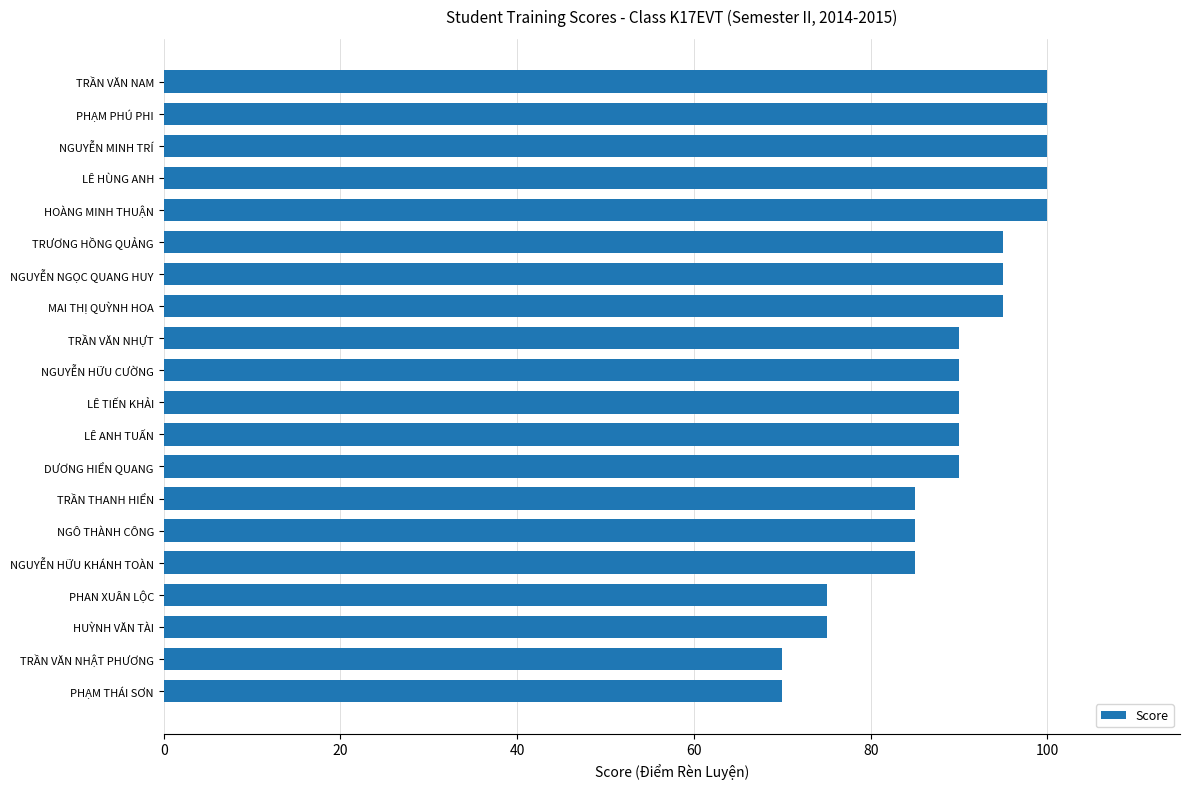

What is the difference between the second highest and second lowest values?

30